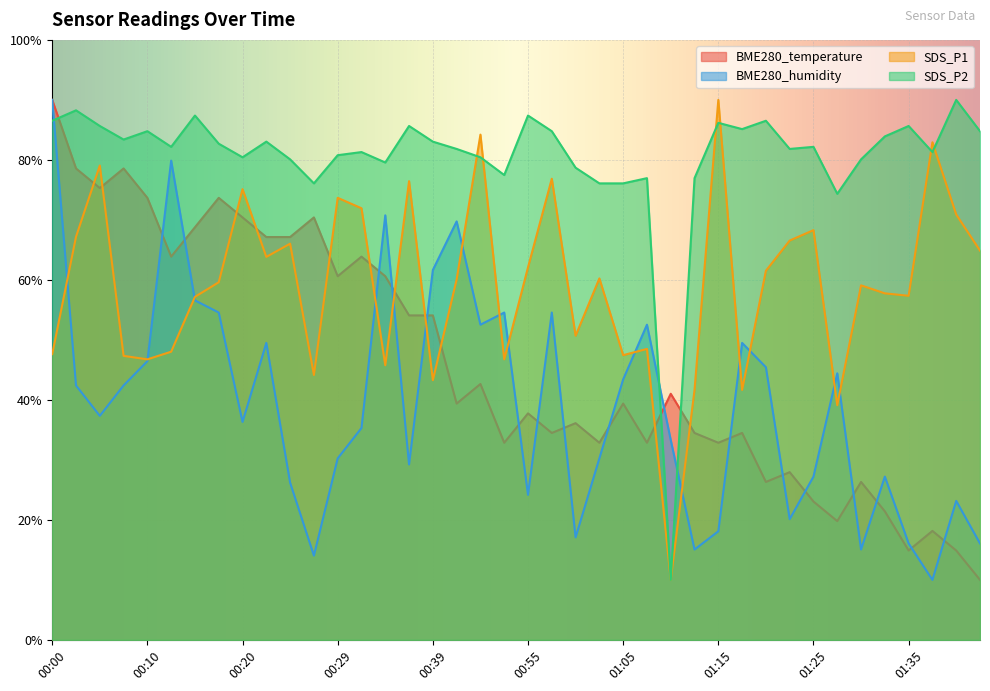

What is the minimum value for BME280_humidity?

10.0